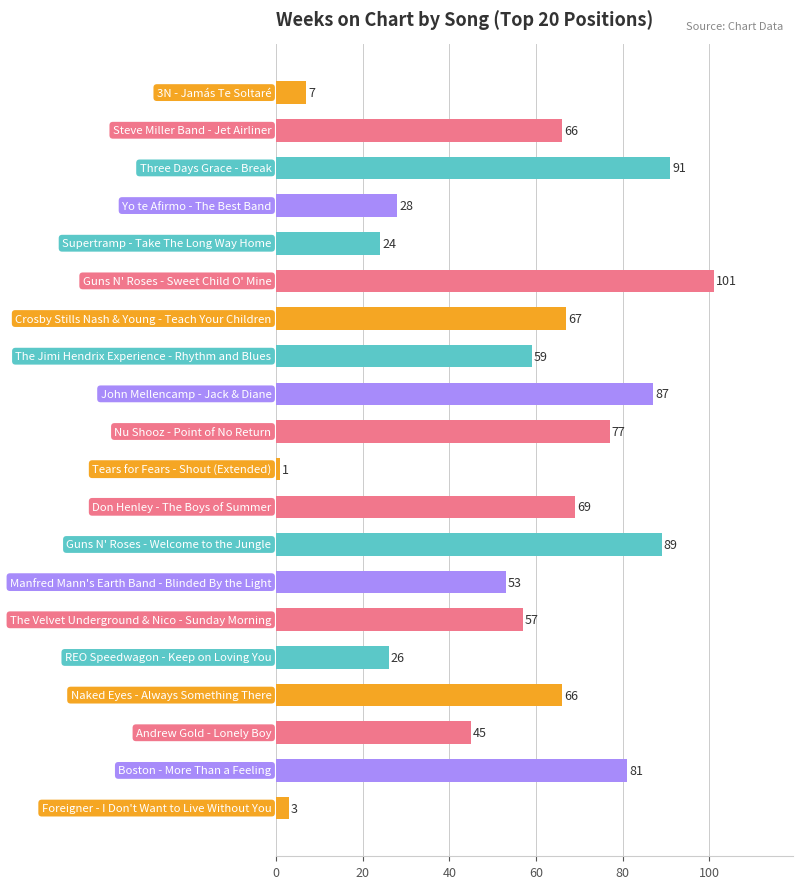

Count the number of data series in this chart.

1